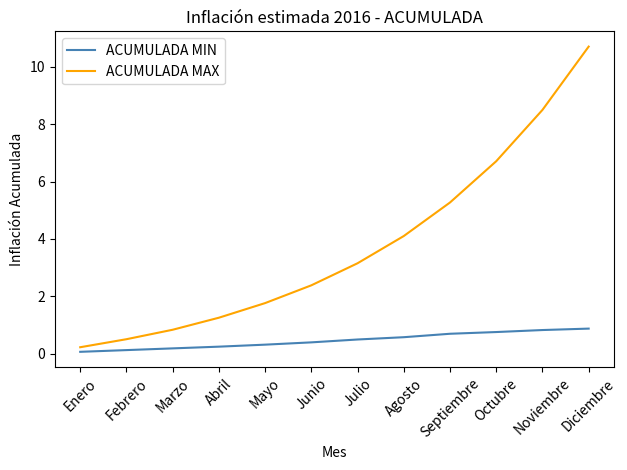

True or false: ACUMULADA MIN and ACUMULADA MAX intersect in this chart.

False